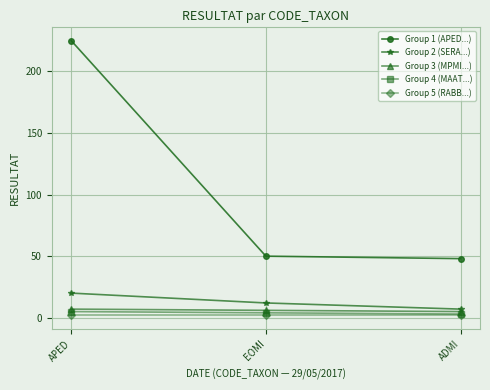

Reading left to right, list all the values displayed in this chart.

Group 1 (APED...): 225	50	48
Group 2 (SERA...): 20	12	7
Group 3 (MPMI...): 7	6	5
Group 4 (MAAT...): 5	4	3
Group 5 (RABB...): 2	2	2